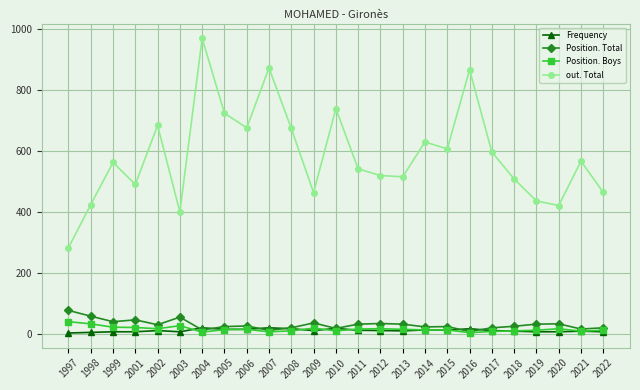

True or false: Position. Total and out. Total intersect in this chart.

False